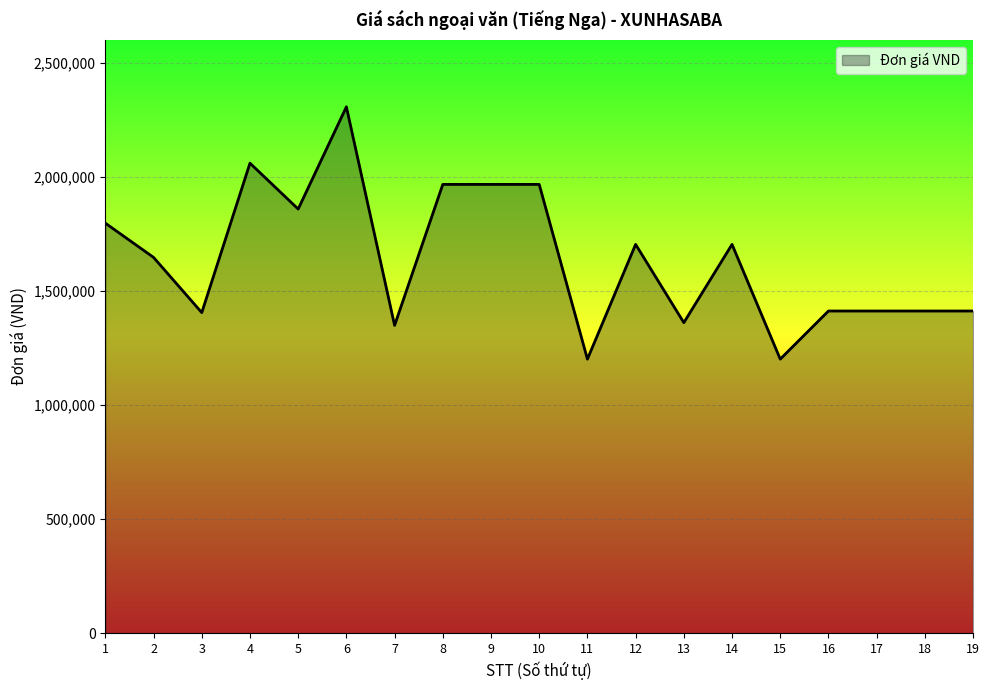

What is the difference between the maximum and minimum values?

1106000